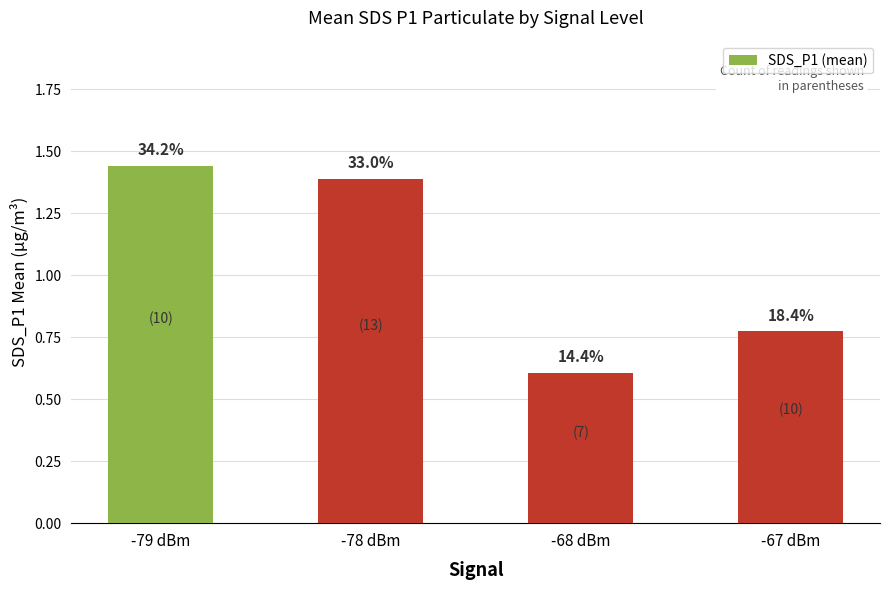

How many bars are there in total?

4